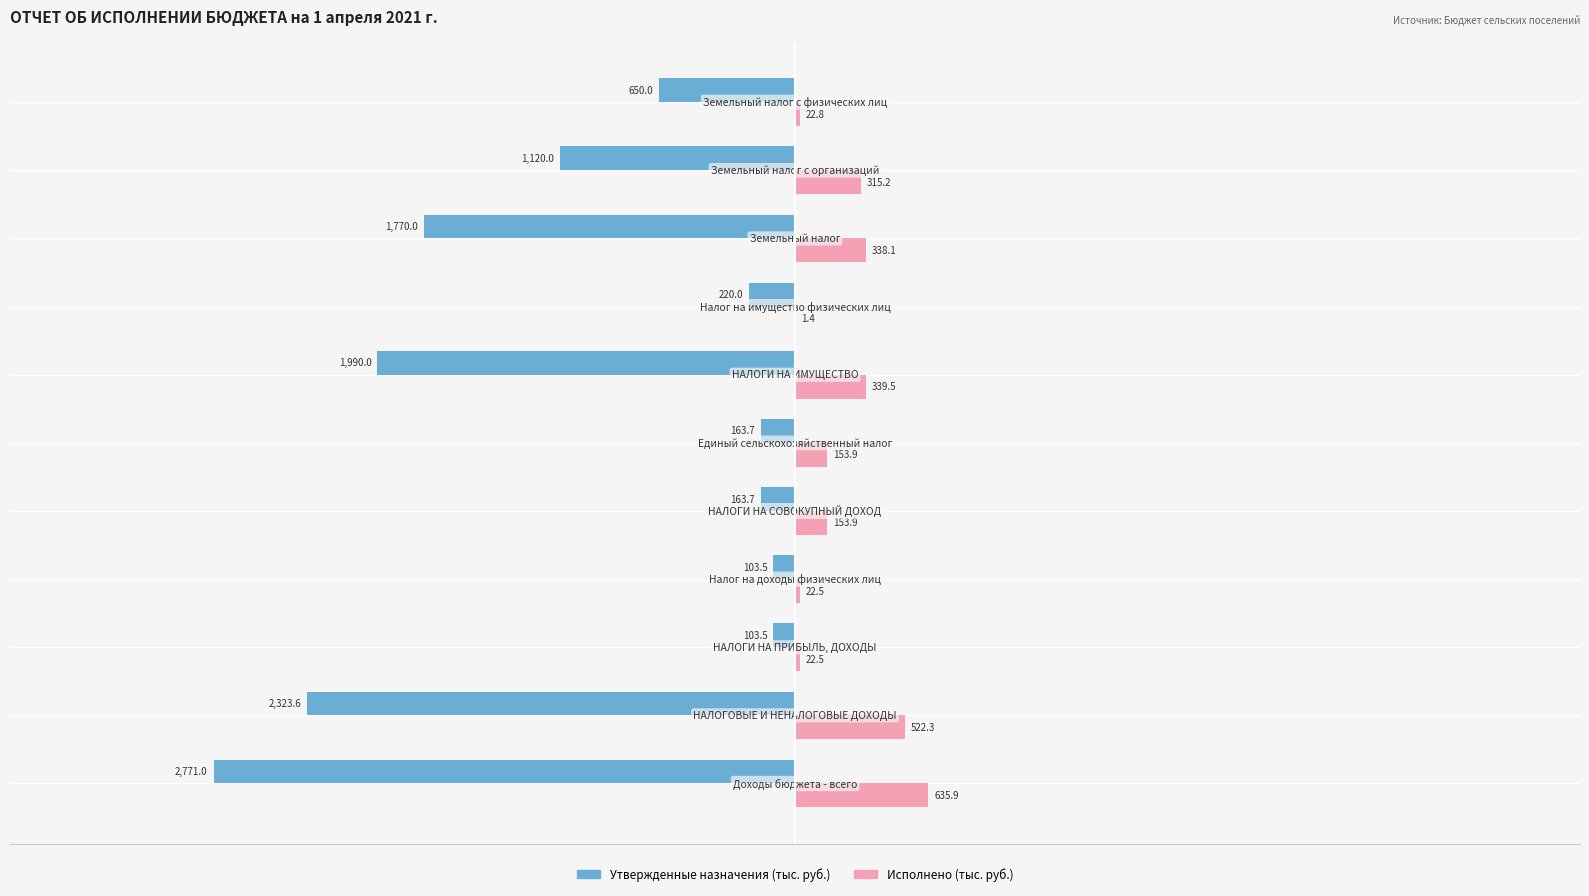

What is the maximum value shown in the chart?

635.9